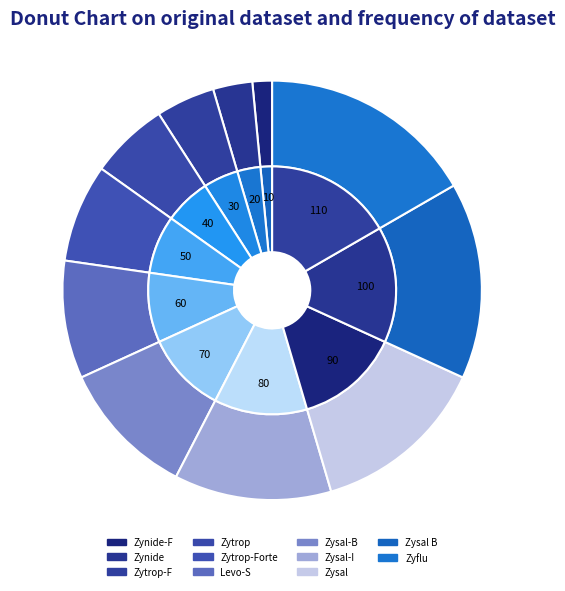

Is it true that Zynide is 17% of the pie?

False